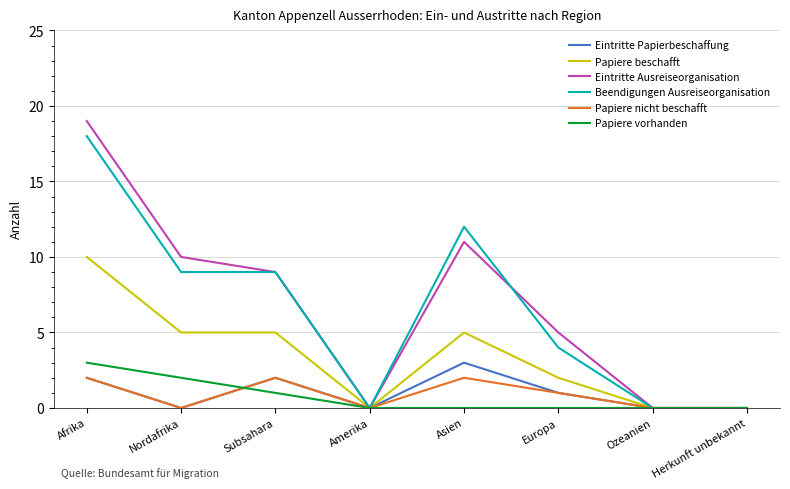

What is the average value of the Eintritte Papierbeschaffung series?

1